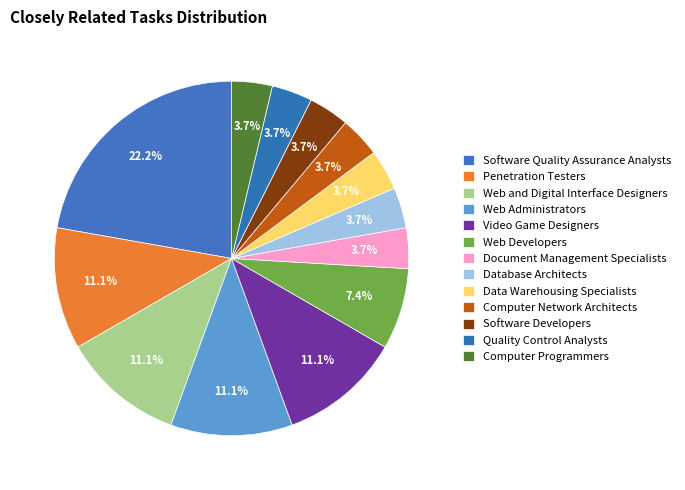

Which category has the biggest portion of the pie?

Software Quality Assurance Analysts